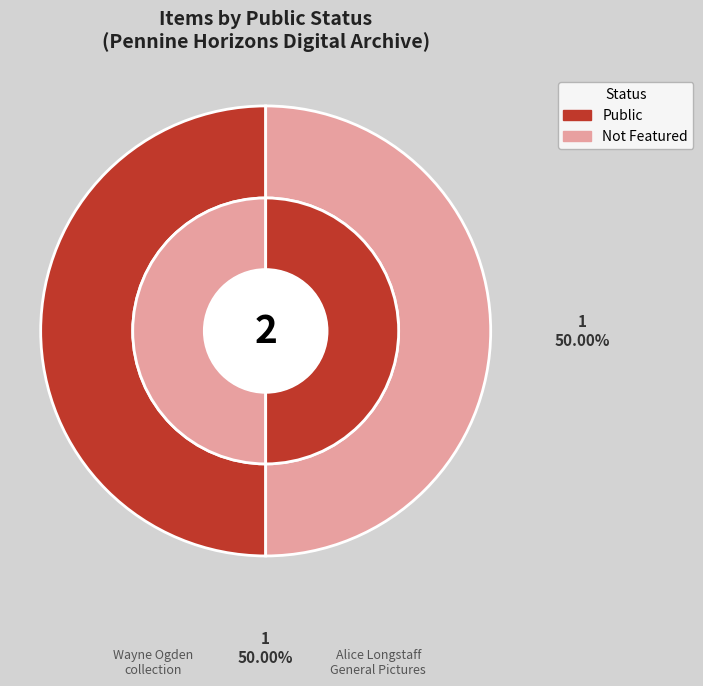

What is the total percentage of 13358 and 20601?

100.0%